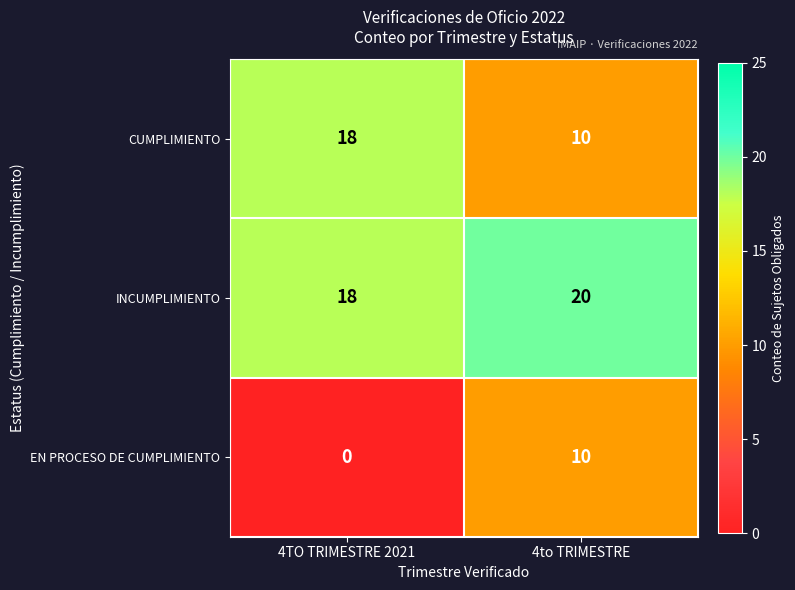

Which series has the largest total across all categories?

INCUMPLIMIENTO